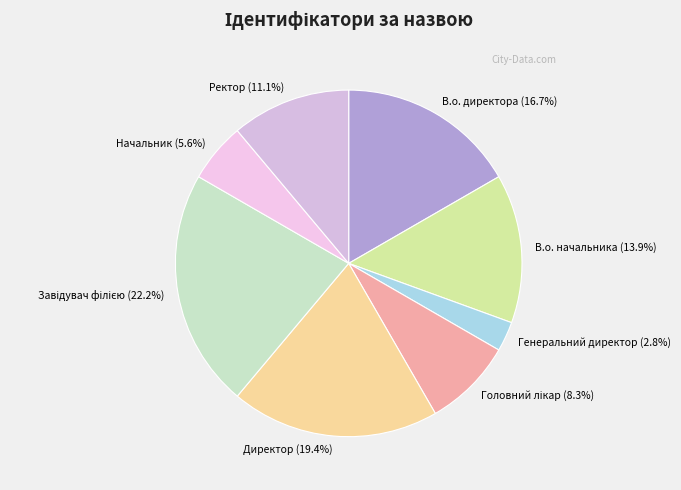

Between В.о. начальника and Директор, which is larger?

Директор